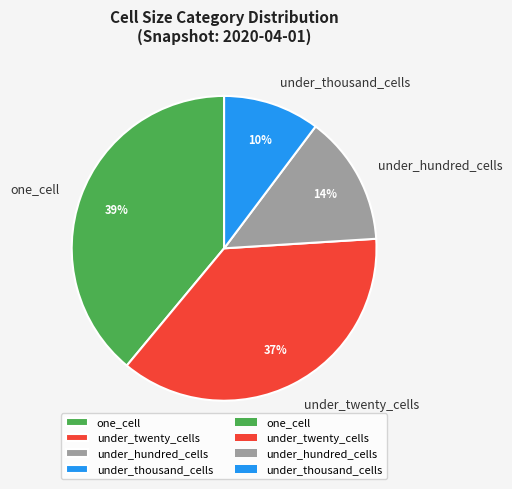

Which category has the smallest portion of the pie?

under_thousand_cells